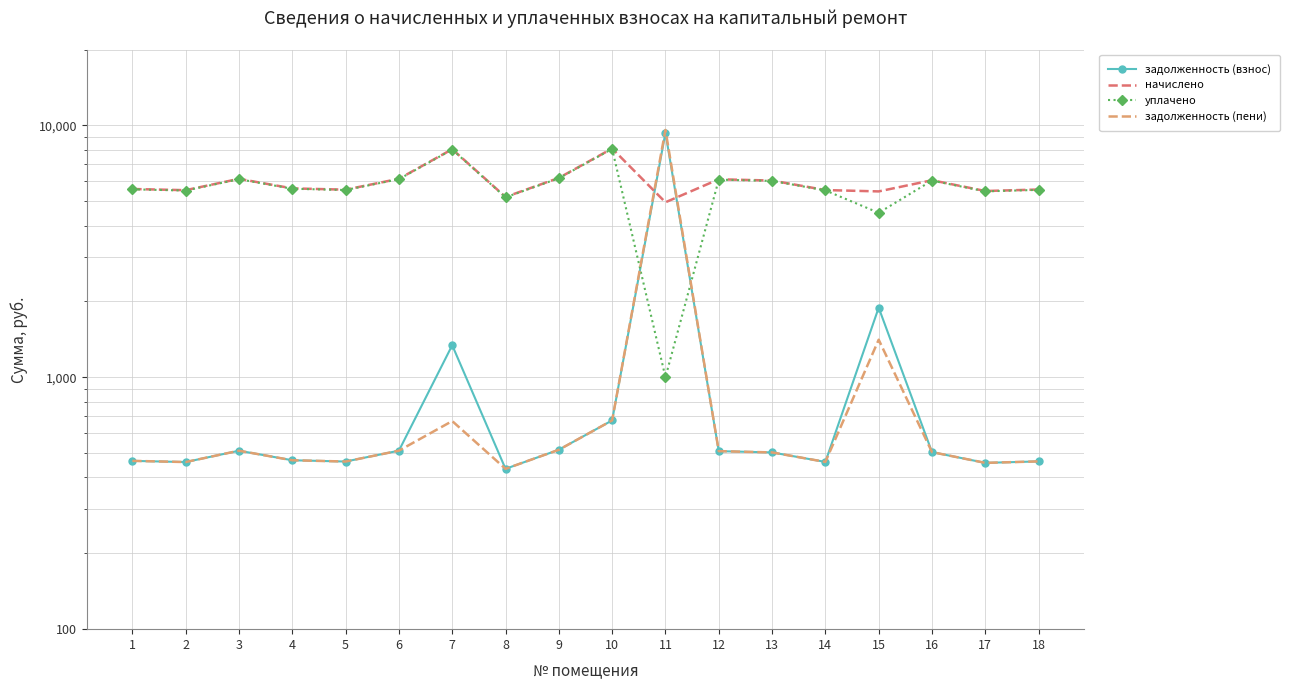

At which category does задолженность (пени) reach its first local peak?

3